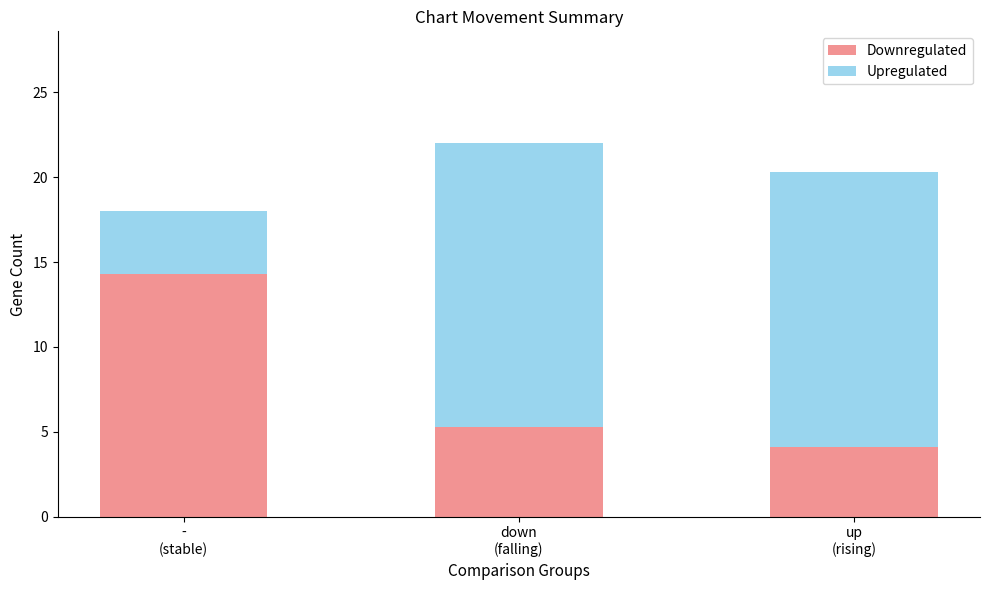

Does the chart contain any negative values?

No